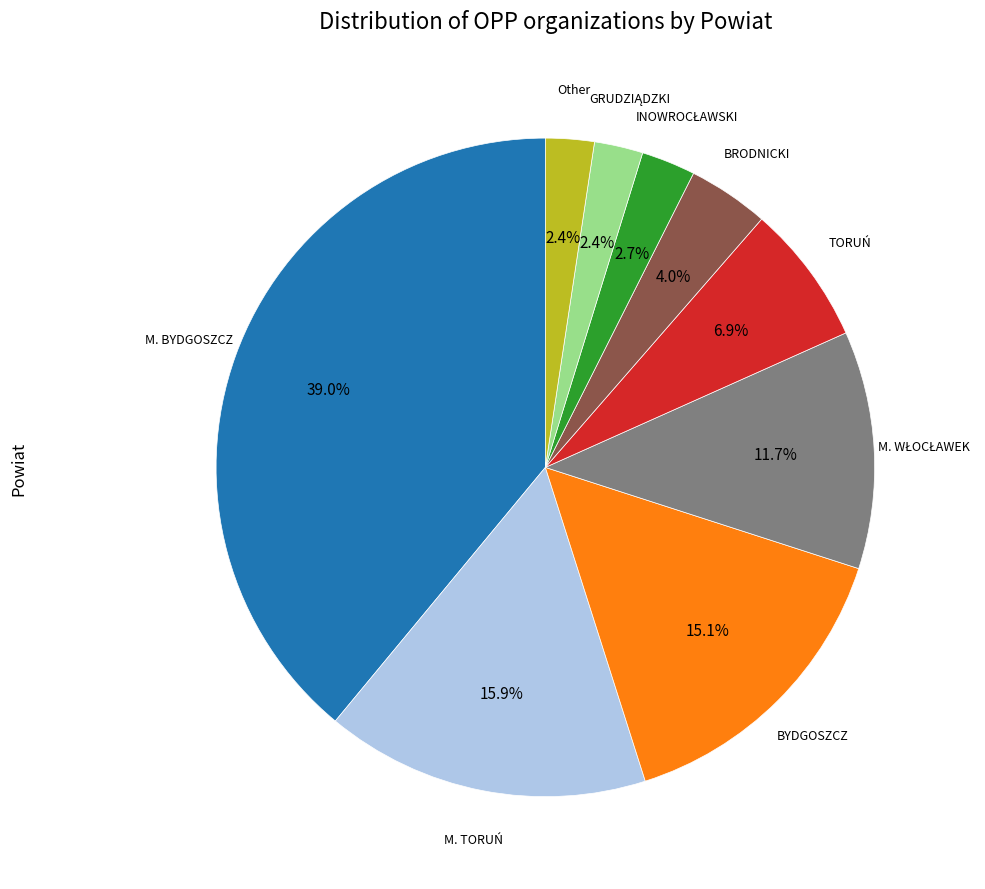

Is there any slice that represents more than half of the pie?

No